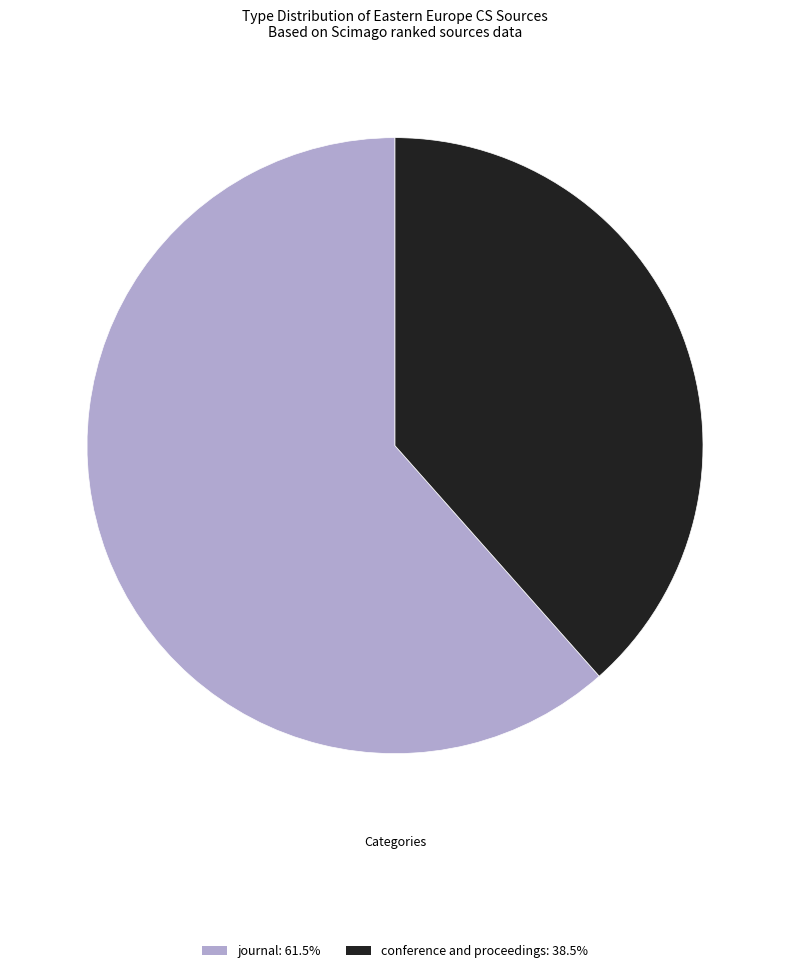

True or false: conference and proceedings accounts for 48% of the total.

False